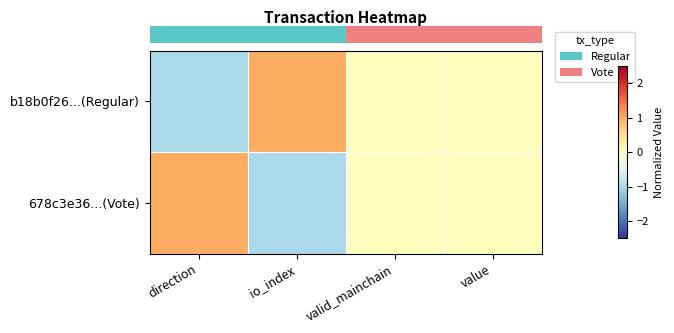

What is the minimum value shown in the chart?

-1